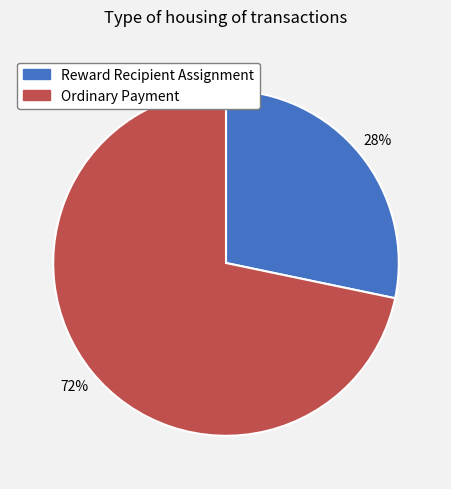

How many segments does this pie chart have?

2